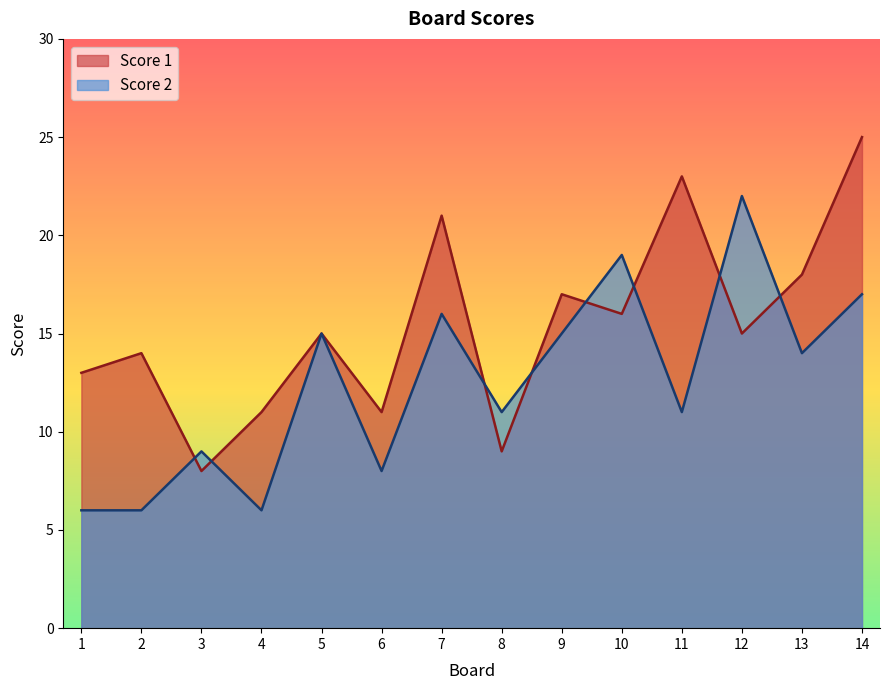

True or false: Score 2 has a value of 22 at 9.

False